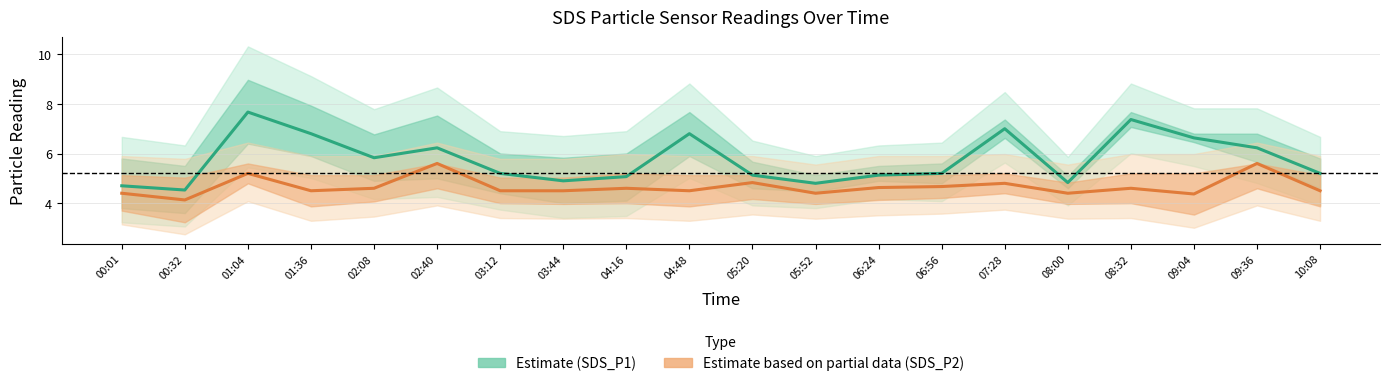

At which category is the sum across all series the highest?

01:04